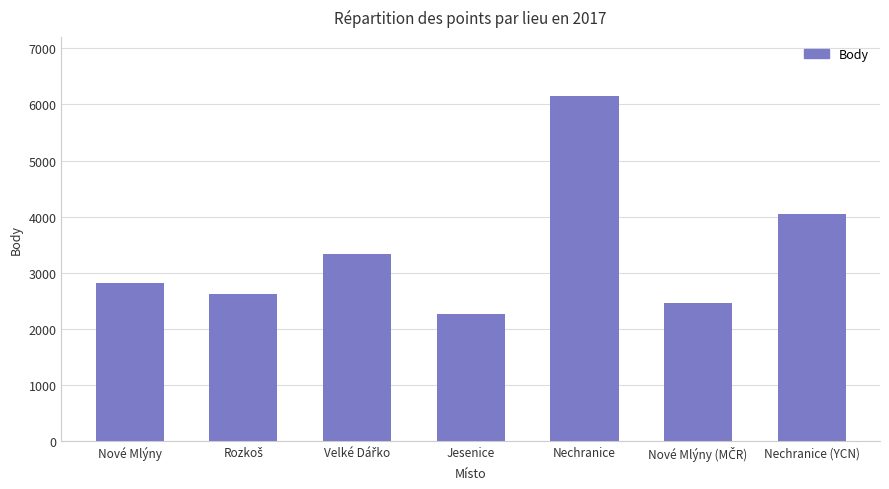

What is the value of the 7th bar from the left?

4047